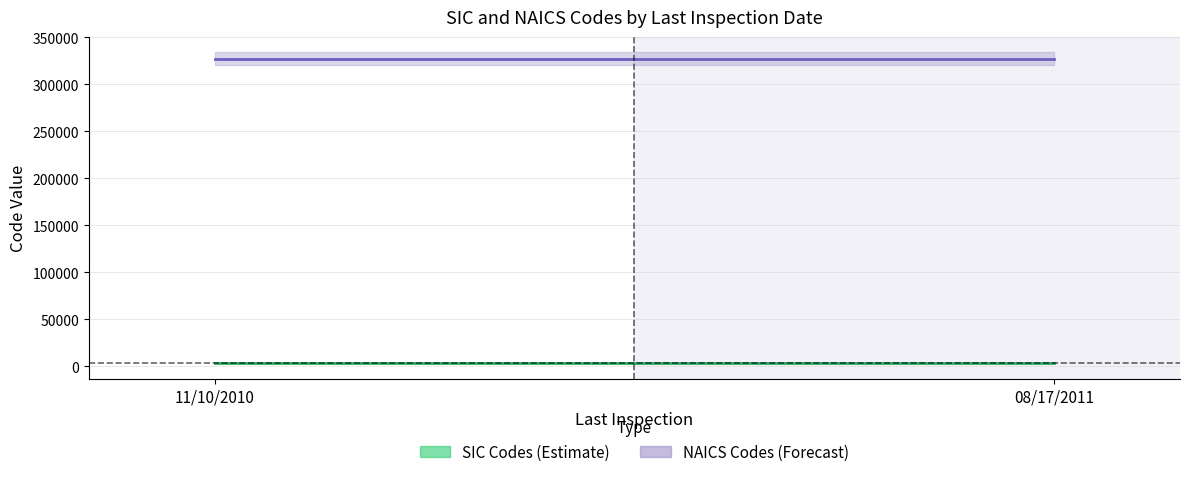

Between 11/10/2010 and 08/17/2011, which series saw the biggest shift?

SIC Codes